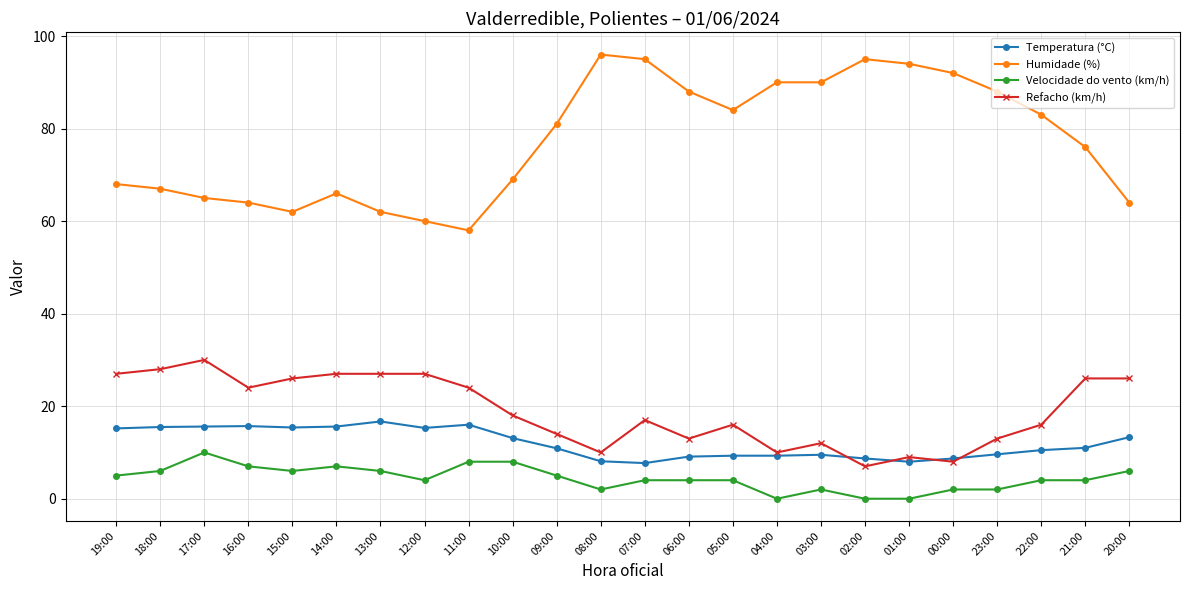

What is the sum of all Velocidade do vento (km/h) values?

106.0